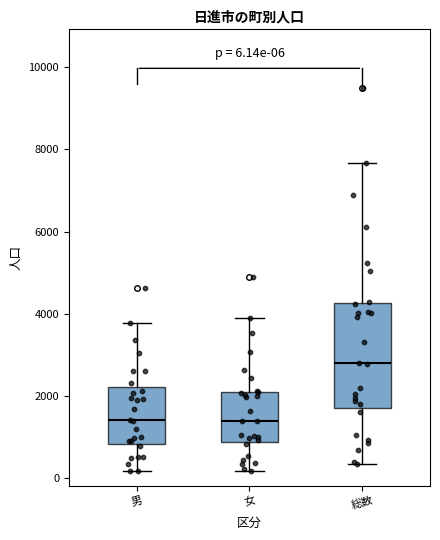

Which box's median line is the highest?

総数